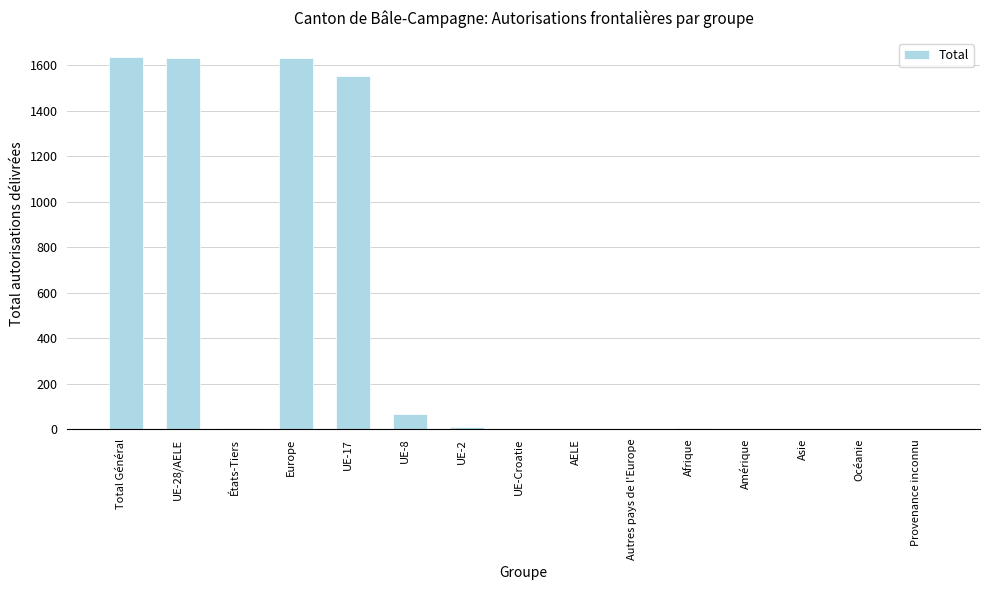

What is the sum of all values?

6543